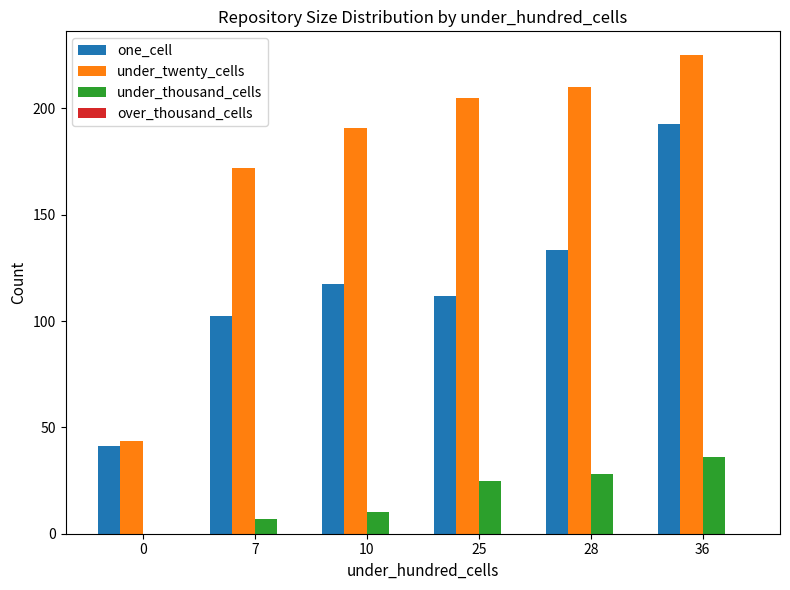

How many distinct data groups are displayed?

3